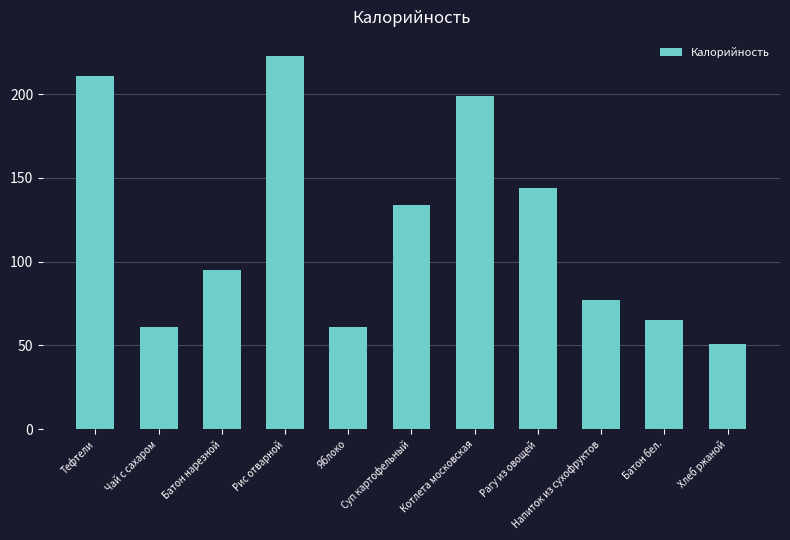

How many categories are shown in the chart?

11